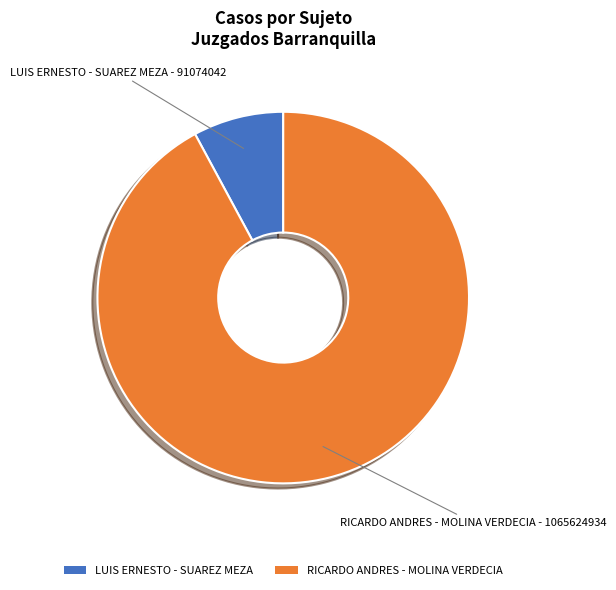

Is there a majority slice in this chart?

Yes